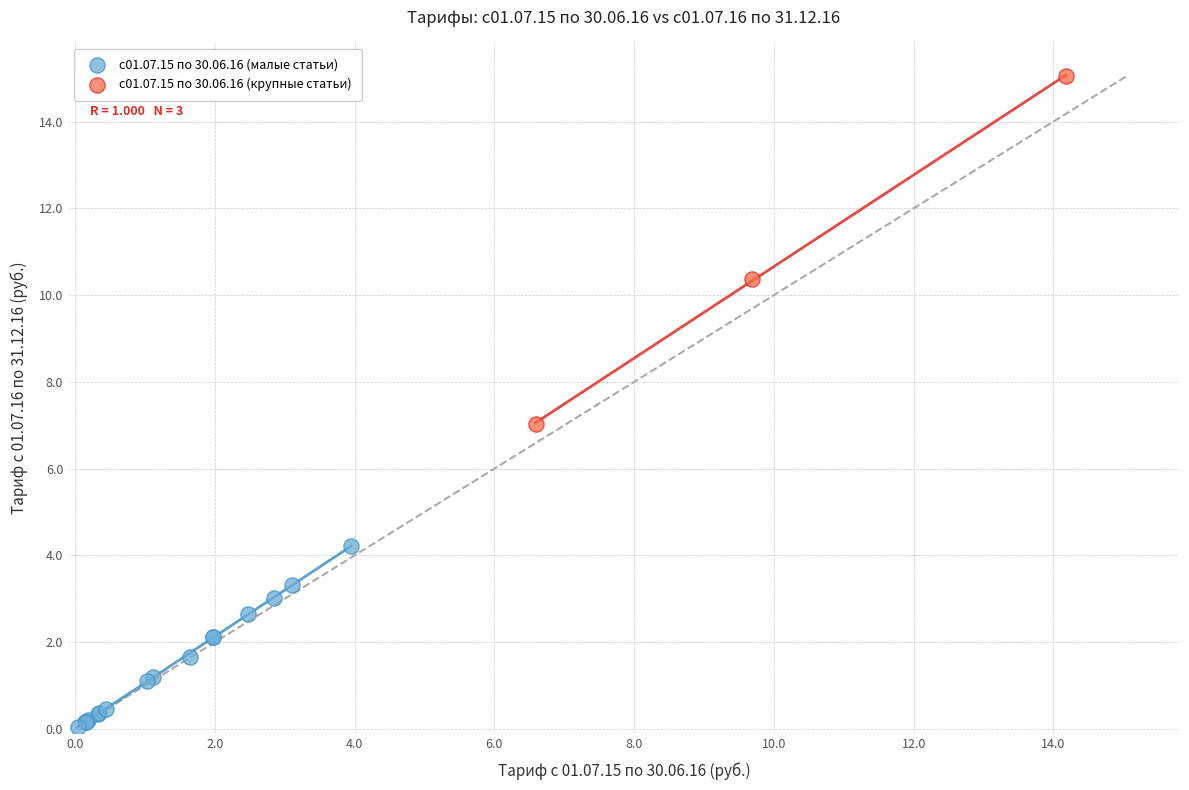

Which series has the widest spread of Y values?

с01.07.15 по 30.06.16 (крупные статьи)